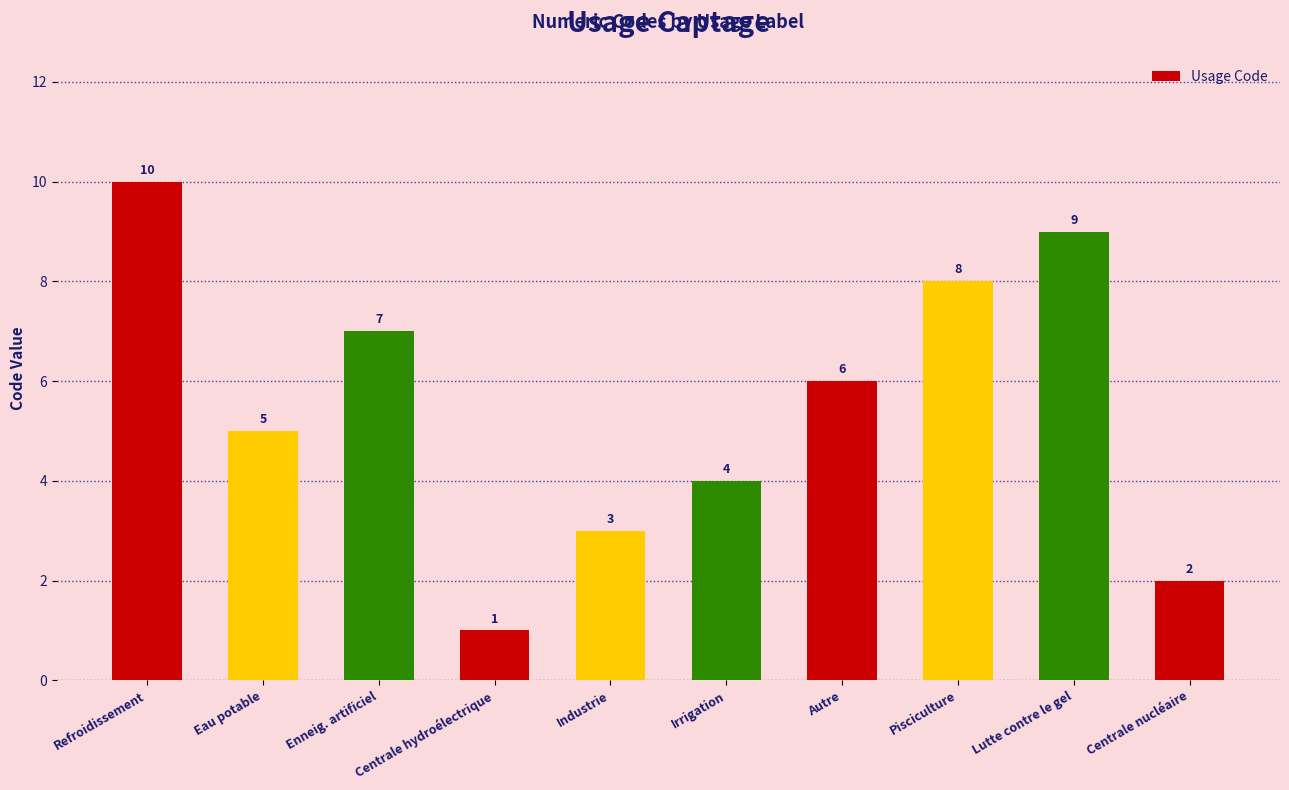

Does the chart contain any negative values?

No